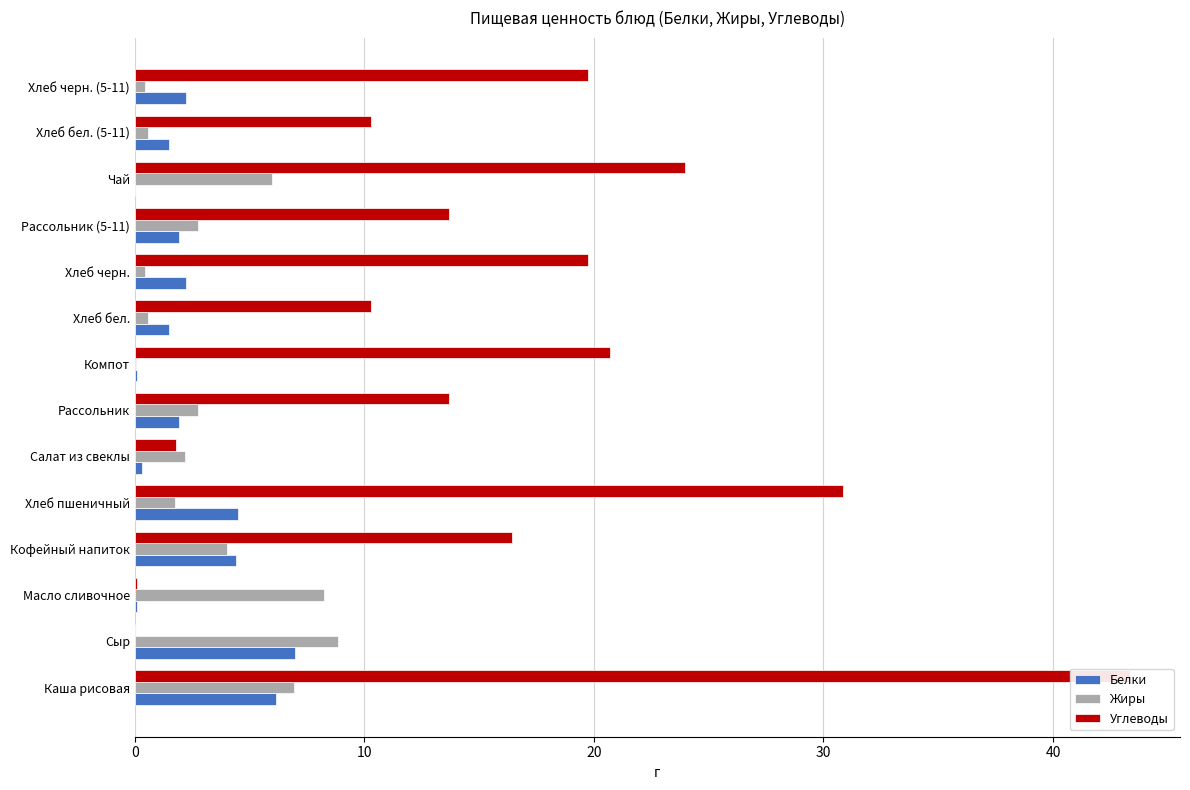

The value of Углеводы at Хлеб черн. is 19.8. True or false?

True